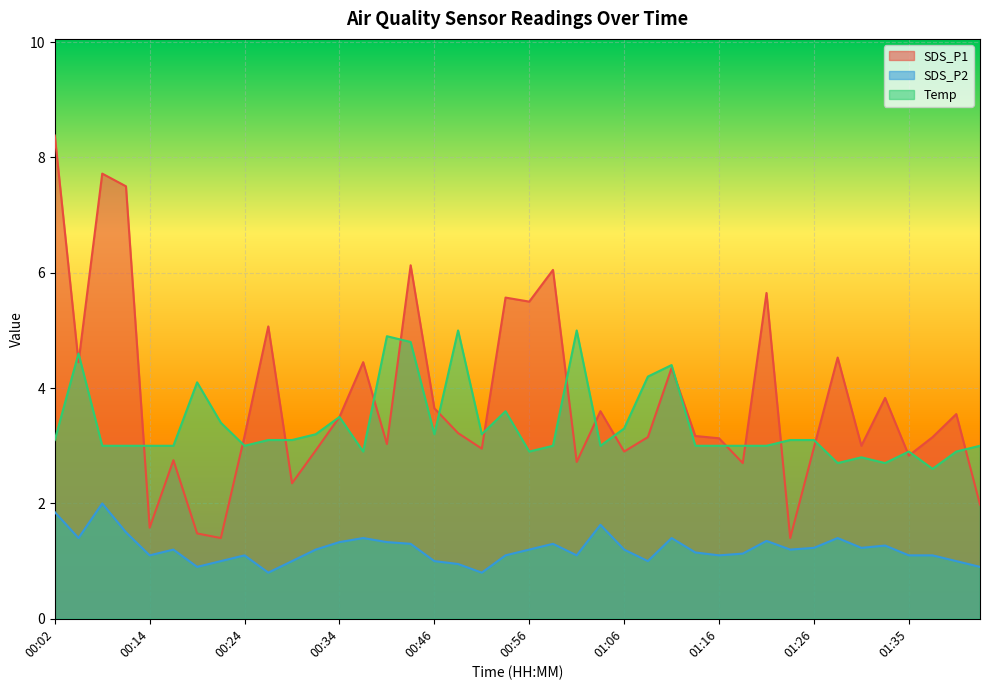

What is the difference between the SDS_P1 values at 00:22 and 00:02?

7.0